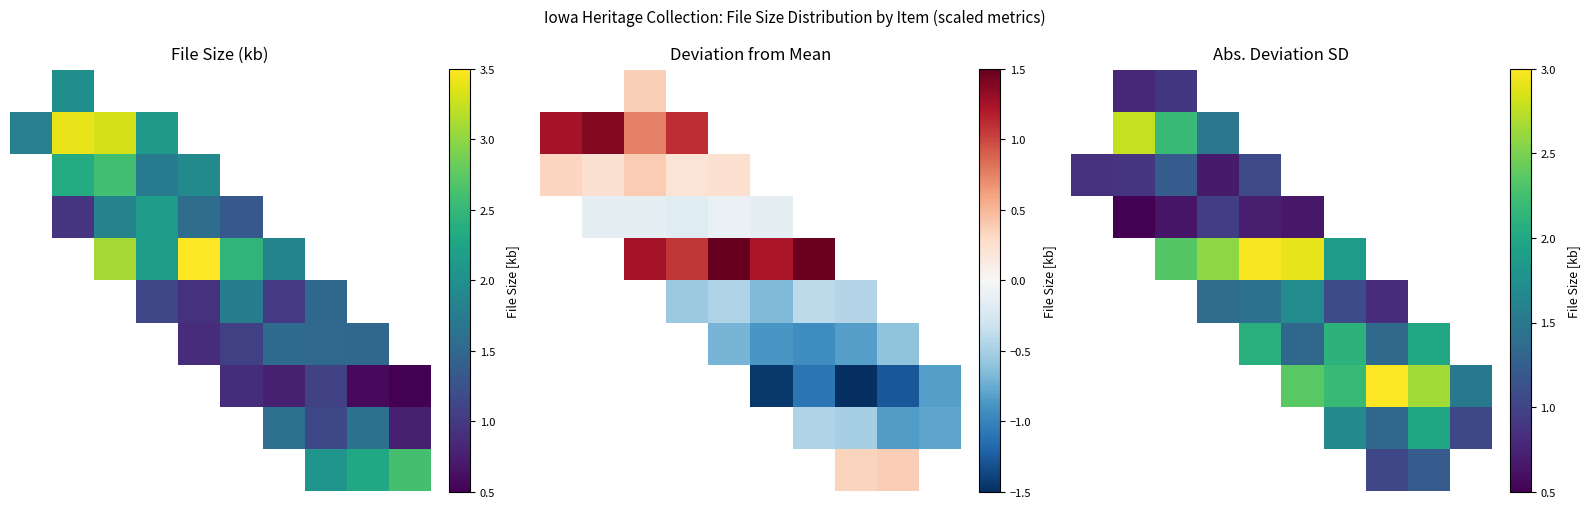

Count the number of data series in this chart.

10